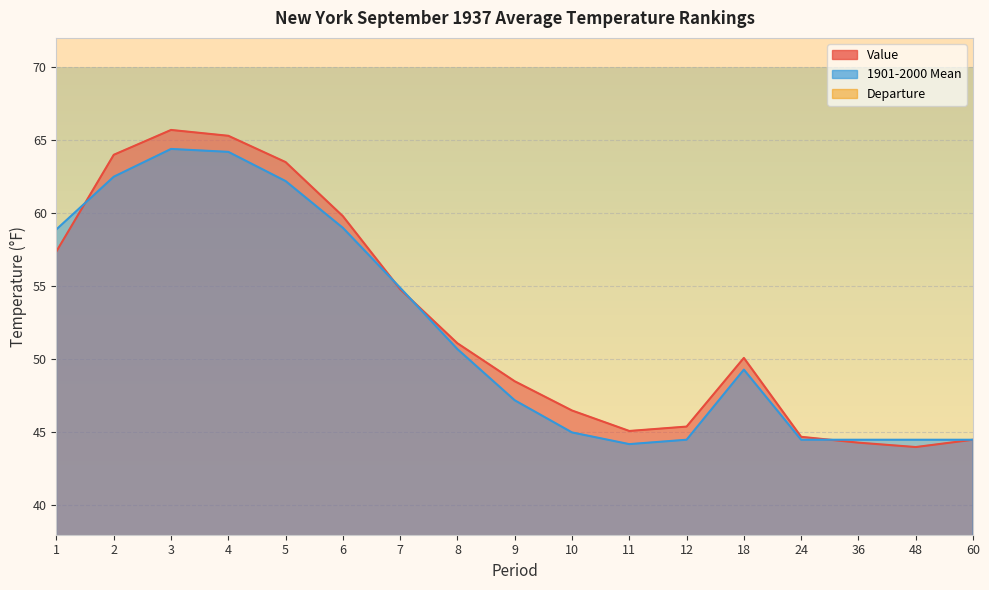

Which has a higher value, 1 or 3?

3